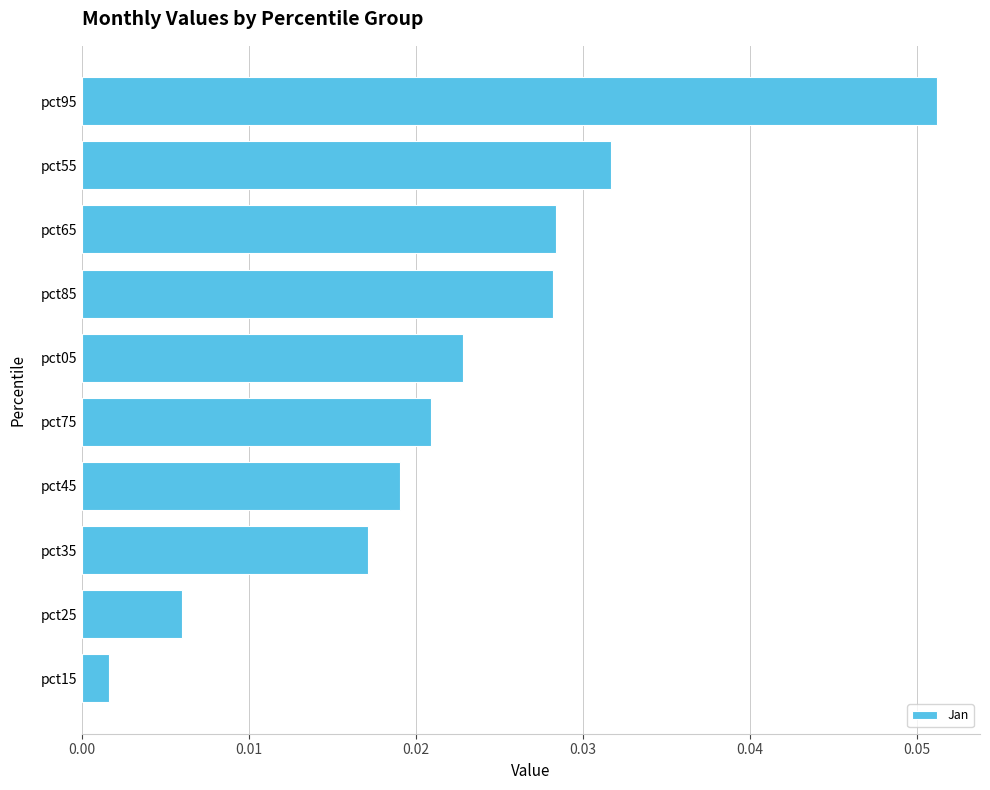

At which label is the value closest to 0?

pct15